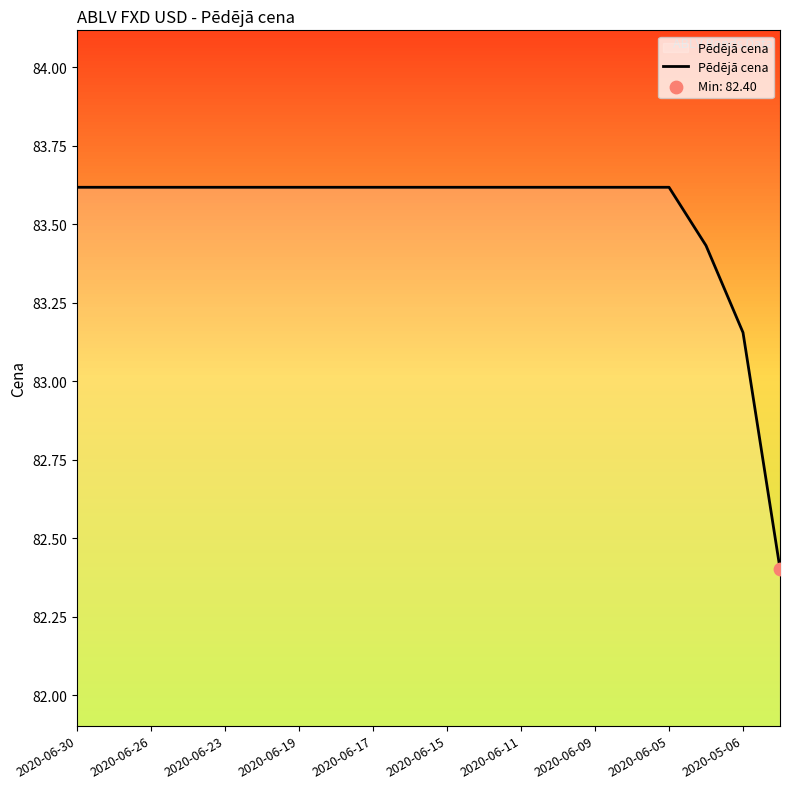

What is the smallest value displayed?

82.4